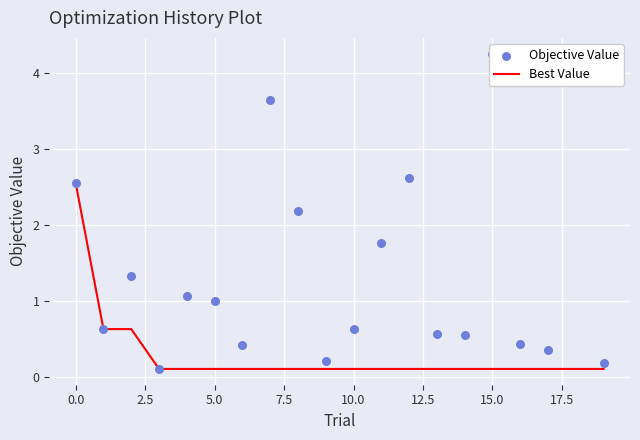

Which series contains the lowest Y value?

Best Value